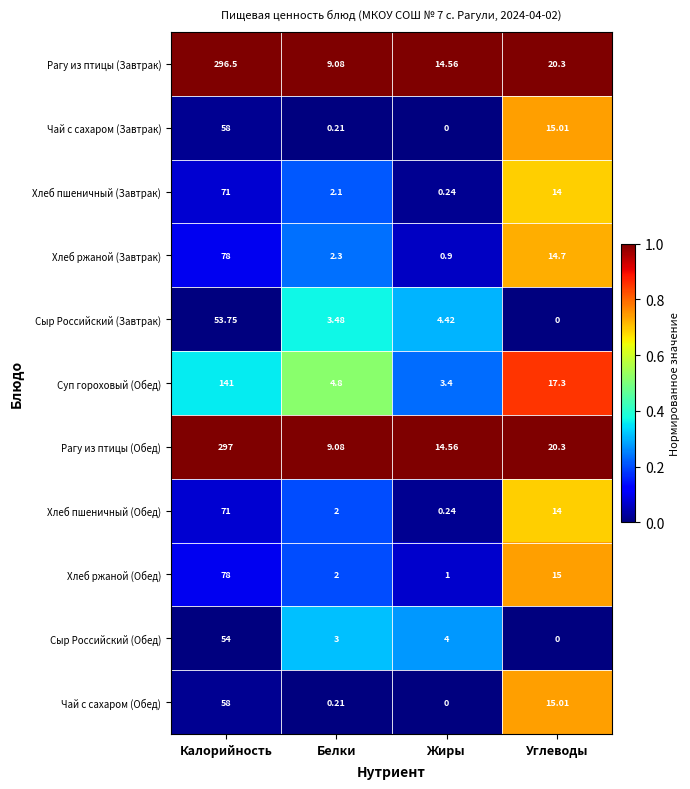

Where does the Рагу из птицы (Обед) series first go above 20?

Калорийность